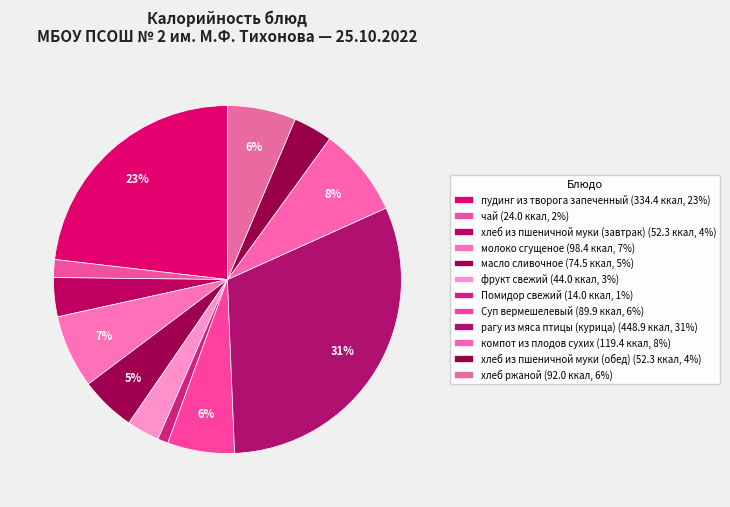

How many segments does this pie chart have?

12